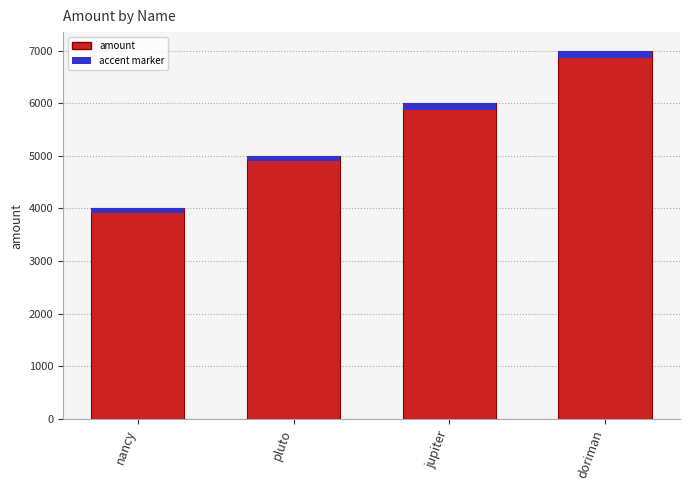

Which has a higher value, nancy or pluto?

pluto